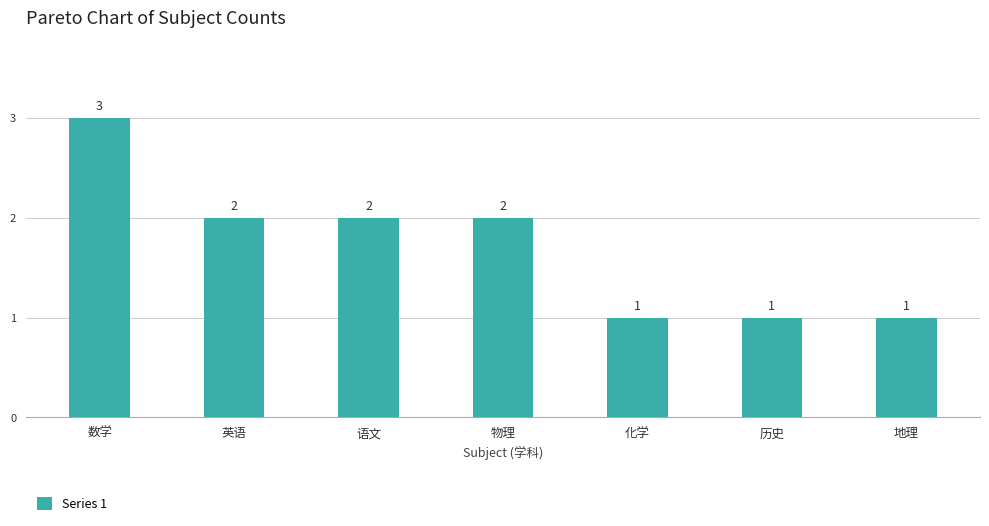

Between 语文 and 化学, which is larger?

语文